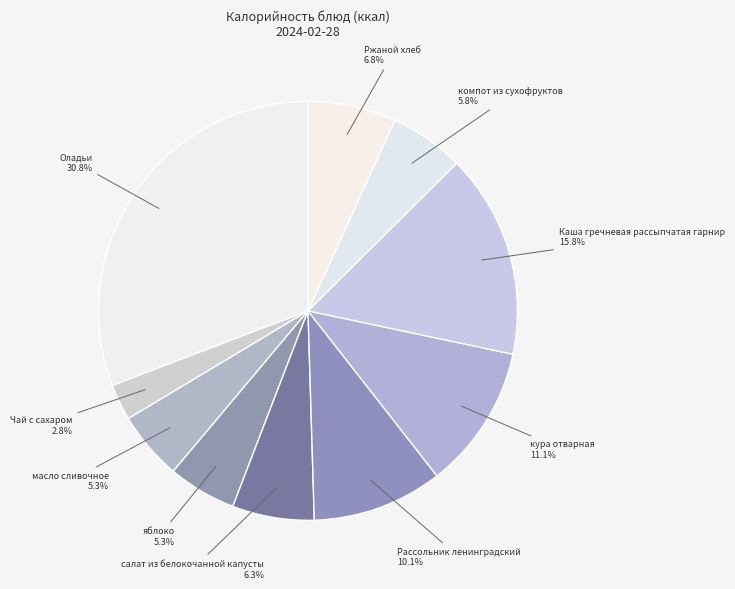

Rank the categories by value from lowest to highest.

Чай с сахаром, масло сливочное, яблоко, компот из сухофруктов, салат из белокочанной капусты, Ржаной хлеб, Рассольник ленинградский, кура отварная, Каша гречневая рассыпчатая гарнир, Оладьи